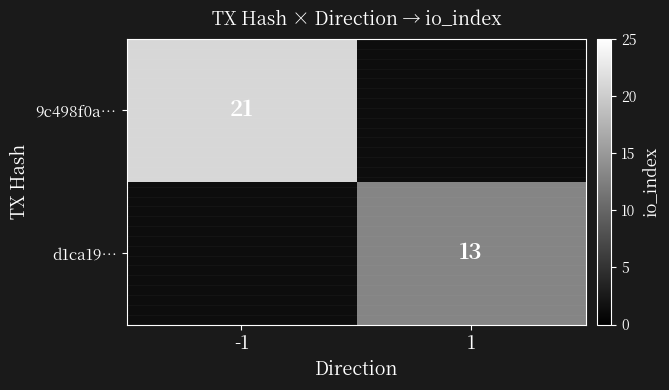

True or false: d1ca19… has a value of 13 at 1.

True